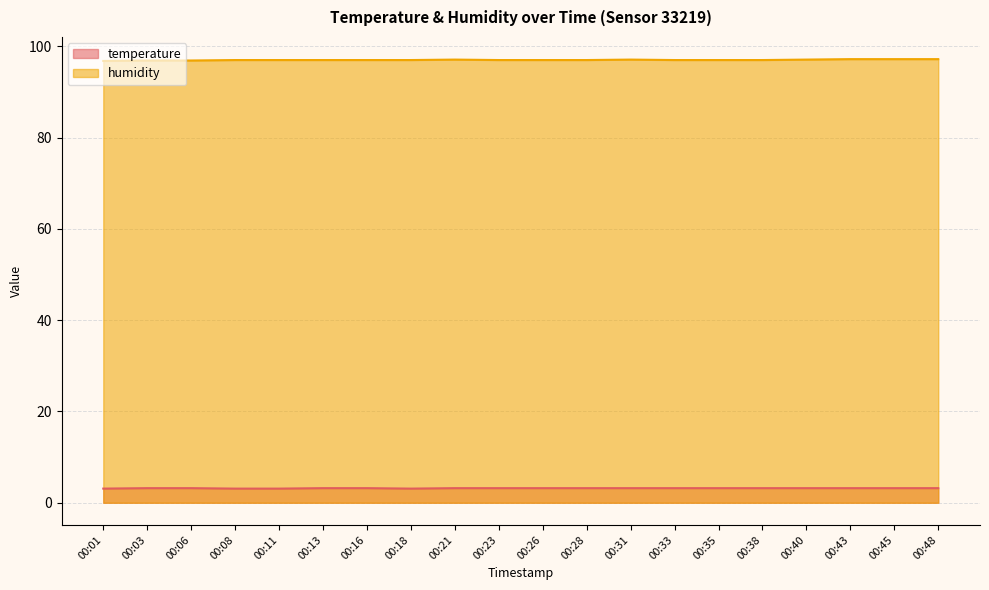

What is the difference between the highest and lowest values at 00:03?

93.7